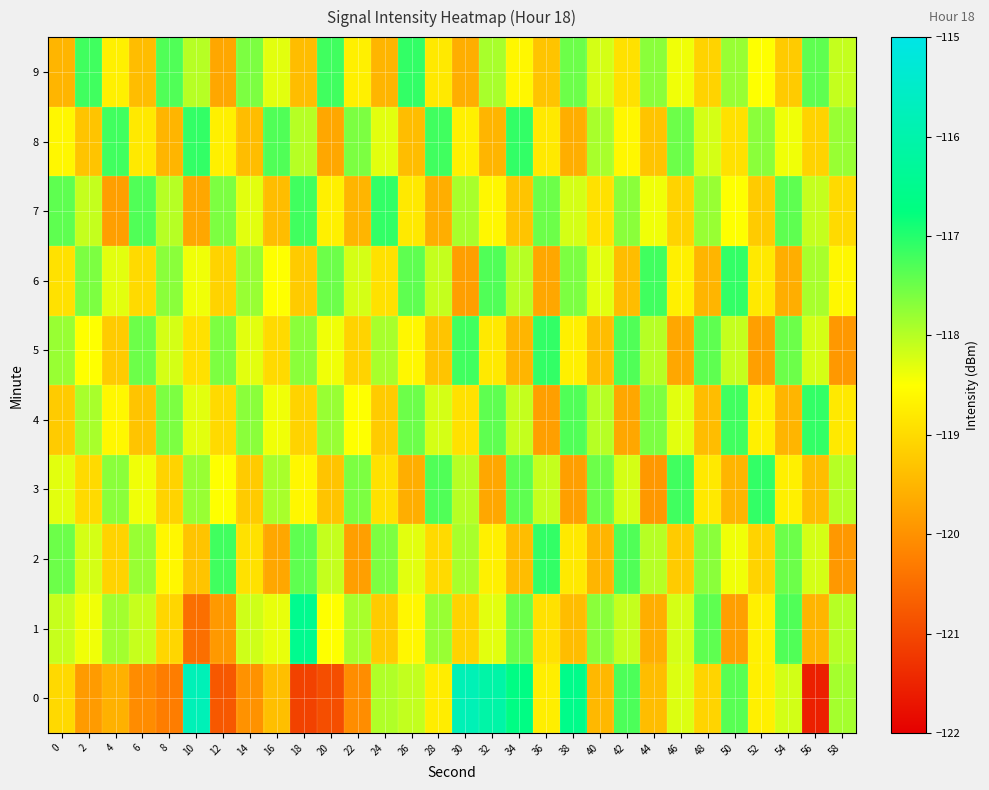

What is the total value across all series at 48?

-1184.4